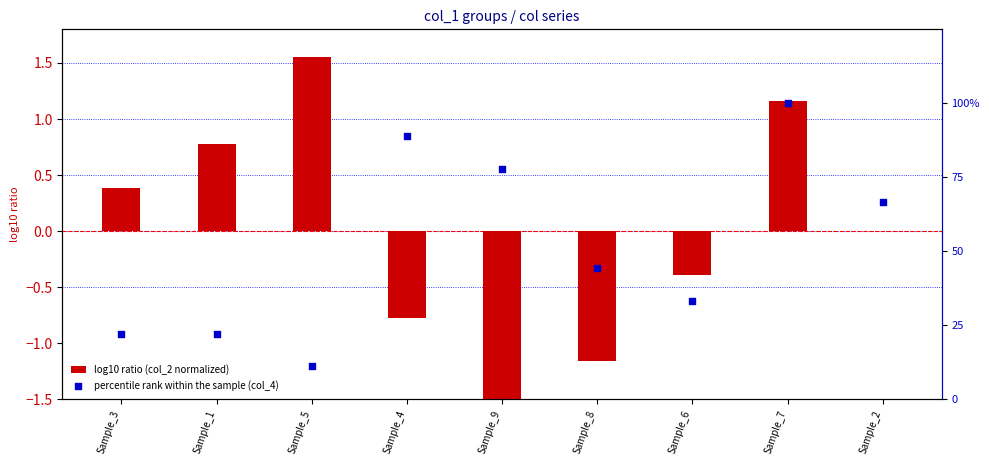

Is the value of log10 ratio (col_2 normalized) at Sample_3 greater than the value of percentile rank within the sample (col_4) at Sample_5?

No